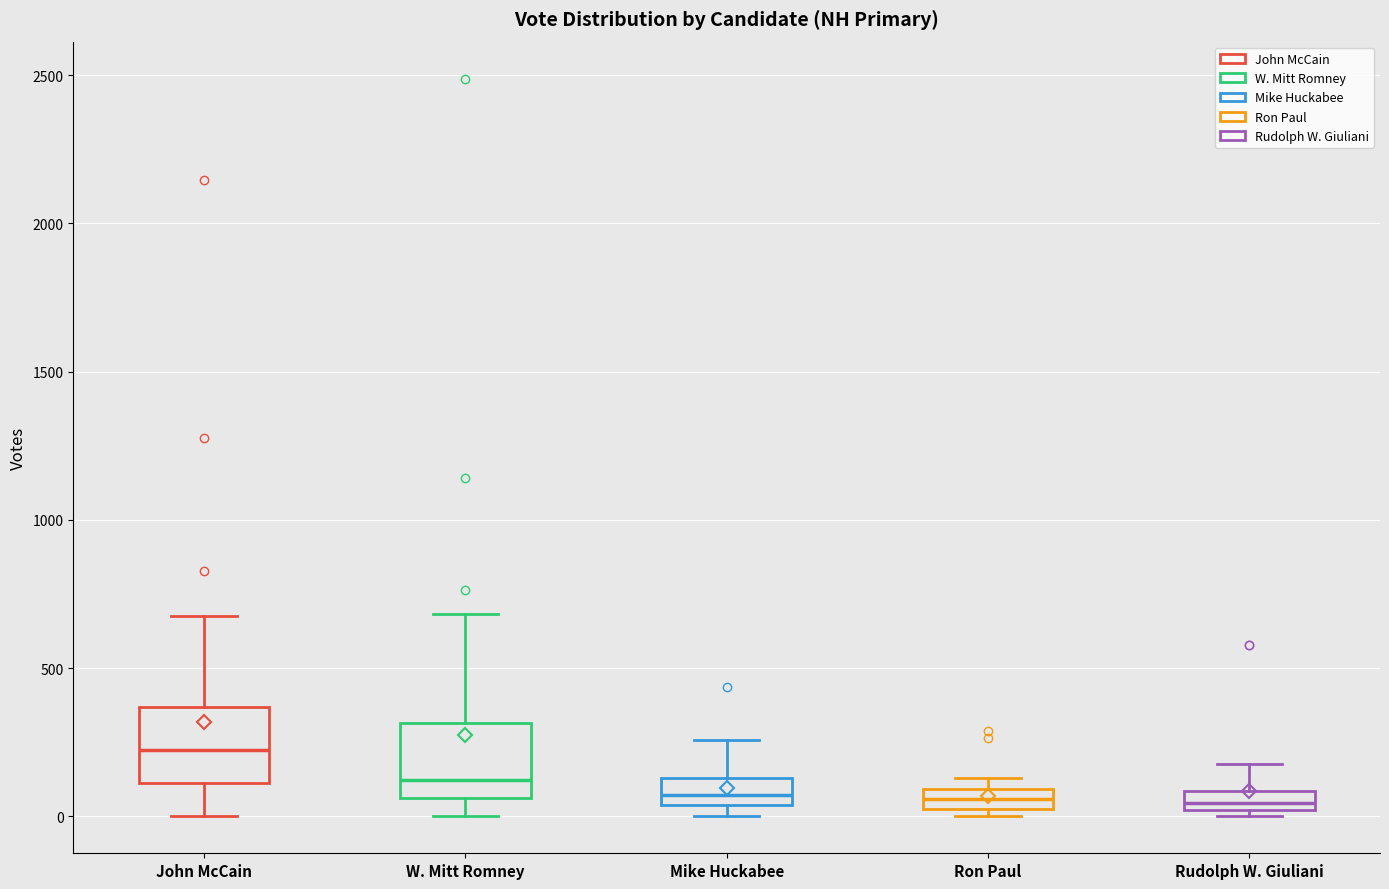

Which box has the highest median line?

John McCain